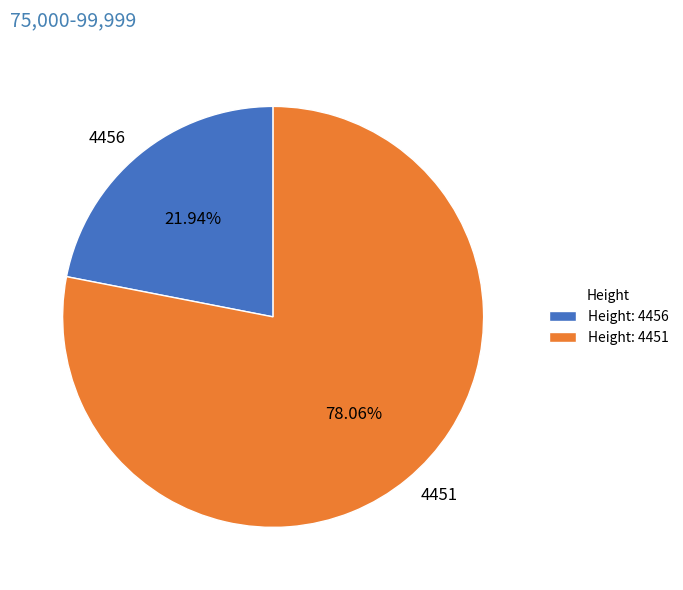

Do 4456 and 4451 together represent more than half of the pie?

Yes